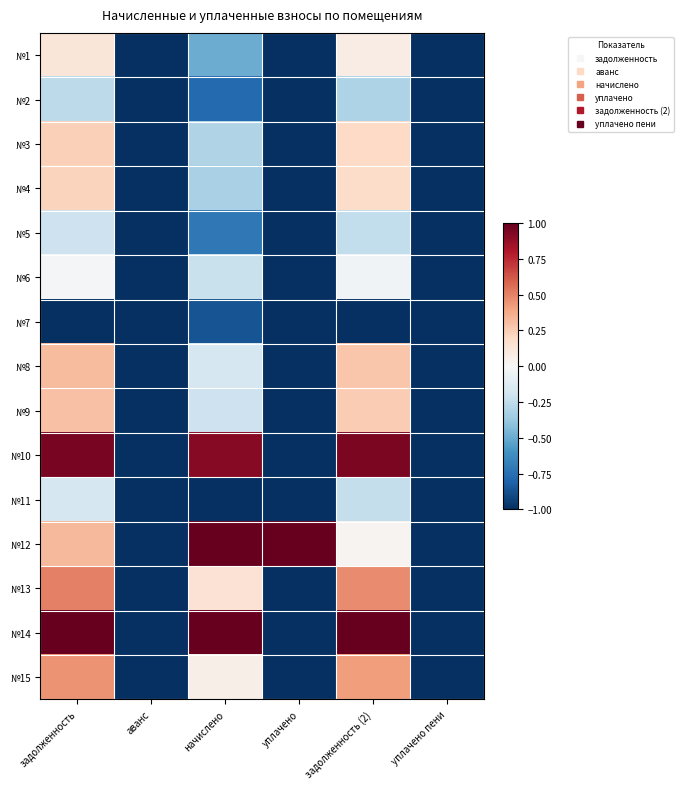

Reading right to left, list all the values displayed in this chart.

№1: уплачено пени=-1.0	задолженность (2)=0.1	уплачено=-1.0	начислено=-0.5	аванс=-1.0	задолженность=0.1
№2: уплачено пени=-1.0	задолженность (2)=-0.3	уплачено=-1.0	начислено=-0.8	аванс=-1.0	задолженность=-0.3
№3: уплачено пени=-1.0	задолженность (2)=0.2	уплачено=-1.0	начислено=-0.3	аванс=-1.0	задолженность=0.2
№4: уплачено пени=-1.0	задолженность (2)=0.2	уплачено=-1.0	начислено=-0.3	аванс=-1.0	задолженность=0.2
№5: уплачено пени=-1.0	задолженность (2)=-0.2	уплачено=-1.0	начислено=-0.7	аванс=-1.0	задолженность=-0.2
№6: уплачено пени=-1.0	задолженность (2)=-0.0	уплачено=-1.0	начислено=-0.2	аванс=-1.0	задолженность=-0.0
№7: уплачено пени=-1.0	задолженность (2)=-1.0	уплачено=-1.0	начислено=-0.9	аванс=-1.0	задолженность=-1.0
№8: уплачено пени=-1.0	задолженность (2)=0.3	уплачено=-1.0	начислено=-0.2	аванс=-1.0	задолженность=0.3
№9: уплачено пени=-1.0	задолженность (2)=0.3	уплачено=-1.0	начислено=-0.2	аванс=-1.0	задолженность=0.3
№10: уплачено пени=-1.0	задолженность (2)=0.9	уплачено=-1.0	начислено=0.9	аванс=-1.0	задолженность=0.9
№11: уплачено пени=-1.0	задолженность (2)=-0.2	уплачено=-1.0	начислено=-1.0	аванс=-1.0	задолженность=-0.2
№12: уплачено пени=-1.0	задолженность (2)=0.0	уплачено=1.0	начислено=1.0	аванс=-1.0	задолженность=0.3
№13: уплачено пени=-1.0	задолженность (2)=0.5	уплачено=-1.0	начислено=0.1	аванс=-1.0	задолженность=0.5
№14: уплачено пени=-1.0	задолженность (2)=1.0	уплачено=-1.0	начислено=1.0	аванс=-1.0	задолженность=1.0
№15: уплачено пени=-1.0	задолженность (2)=0.4	уплачено=-1.0	начислено=0.1	аванс=-1.0	задолженность=0.4